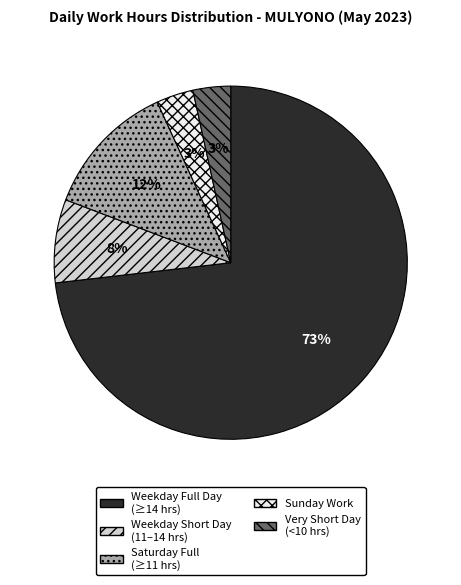

How many segments does this pie chart have?

5